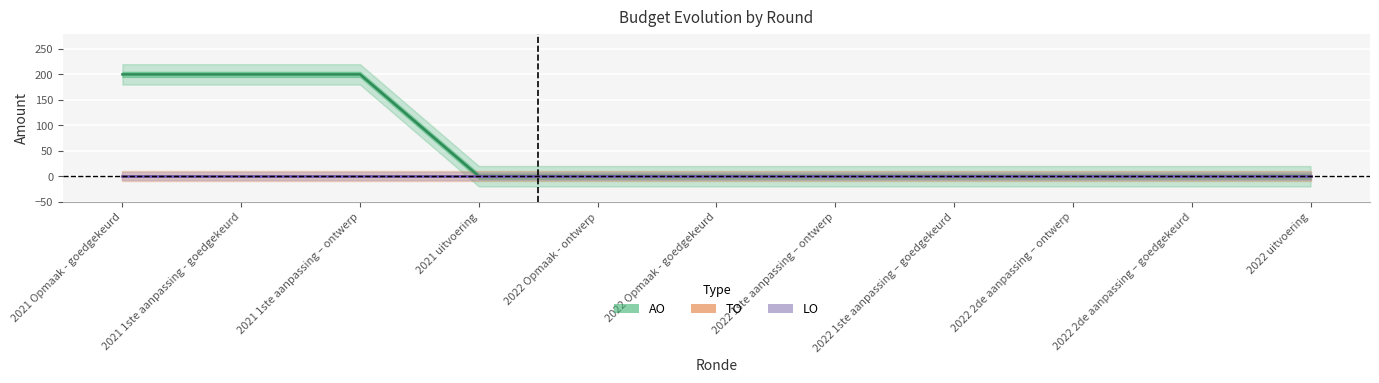

Which category has the lowest value across all series?

2021 uitvoering